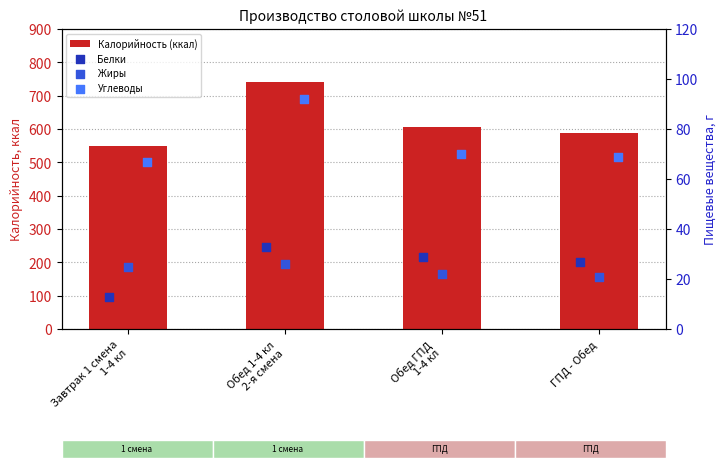

At which category is the sum across all series the highest?

Обед 1-4 кл
2-я смена